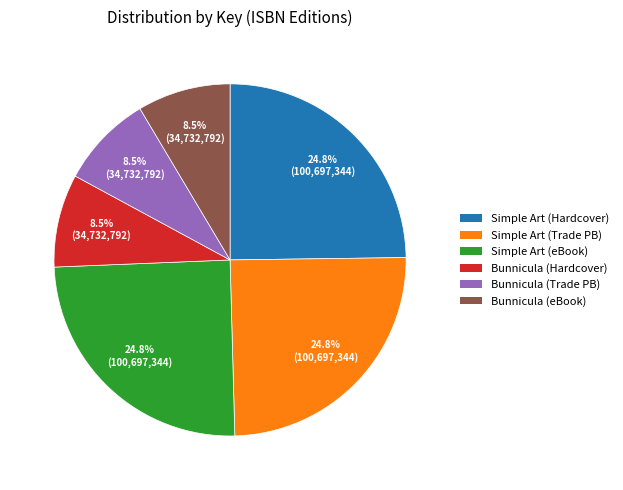

Does any single category account for the majority?

No